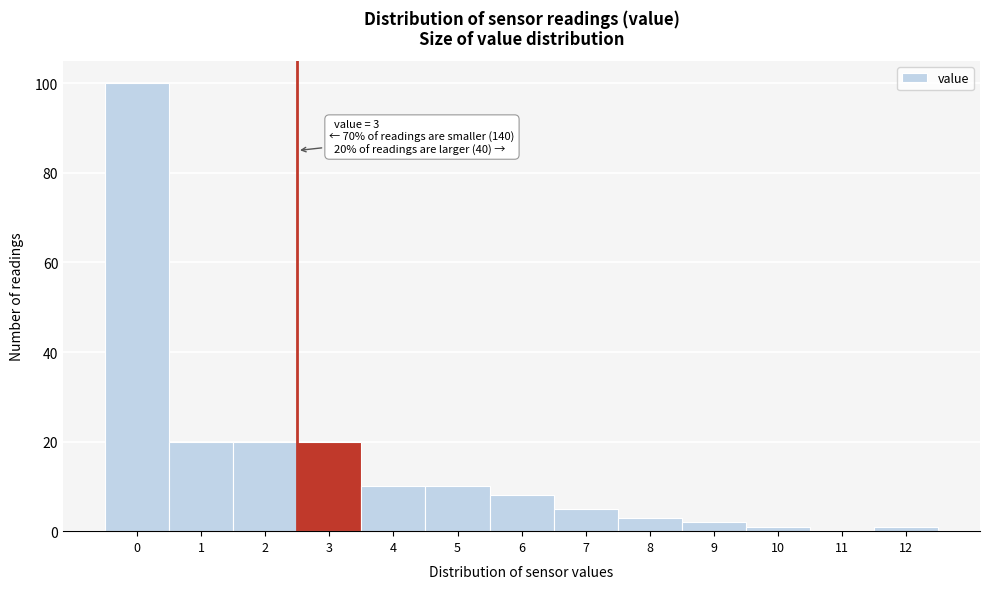

Reading right to left, extract all data points from this chart.

12=1	11=0	10=1	9=2	8=3	7=5	6=8	5=10	4=10	3=20	2=20	1=20	0=100